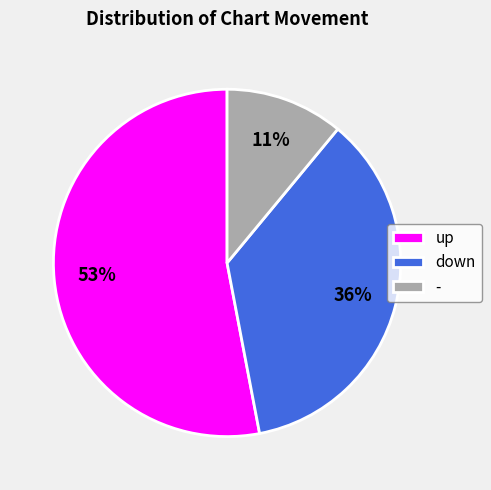

Is there a majority slice in this chart?

Yes